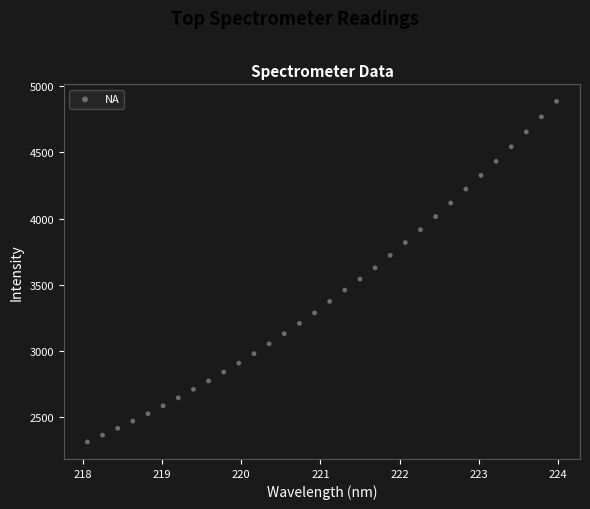

What is the range of X values (max minus min)?

5.9